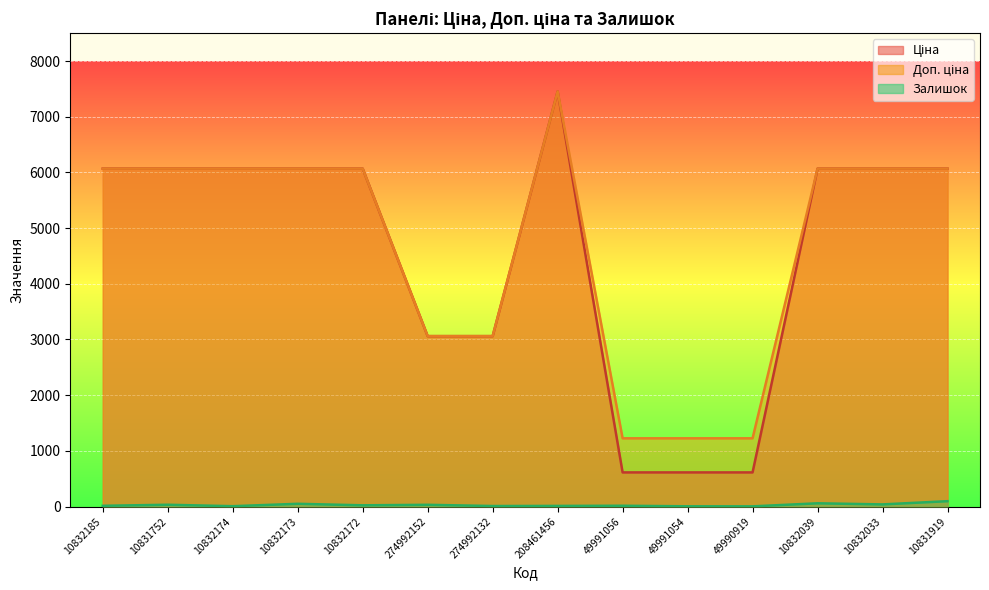

What position from the right is 10832174?

12